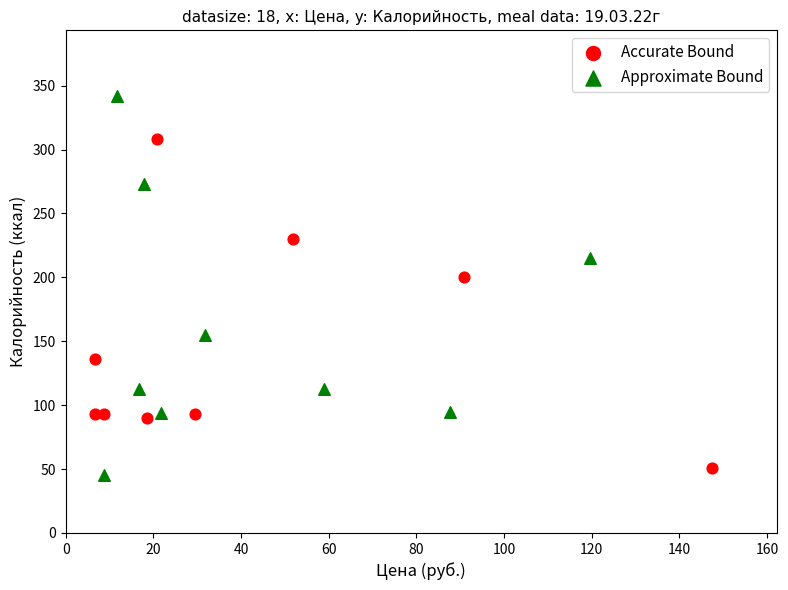

Which series has the widest spread of Y values?

Approximate Bound